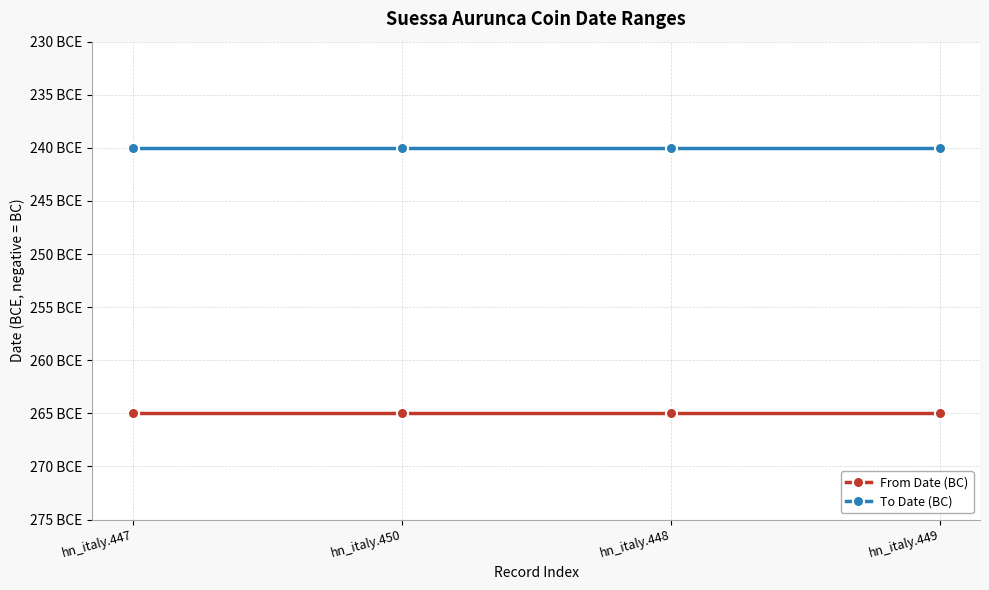

True or false: From Date (BC) has a value of -449 at hn_italy.449.

False